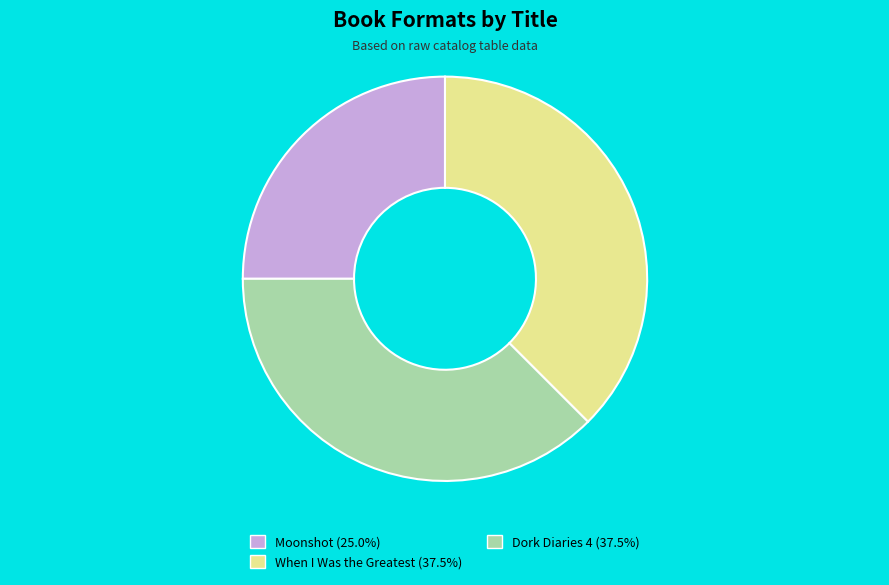

Is there a majority slice in this chart?

No